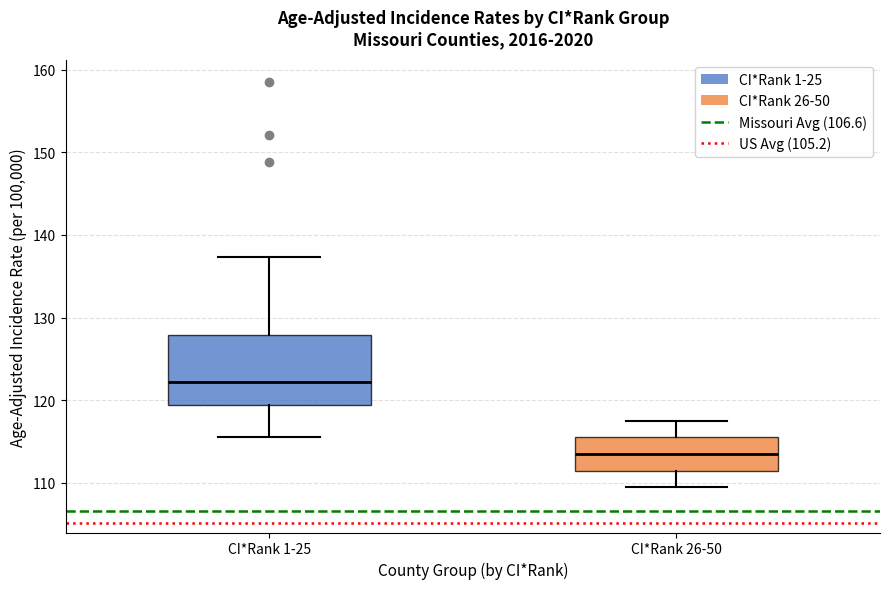

Where does the median line of the box for CI*Rank 1-25 sit on the y-axis? The values are not printed on the chart, so give them approximately, as read against the axis.

122